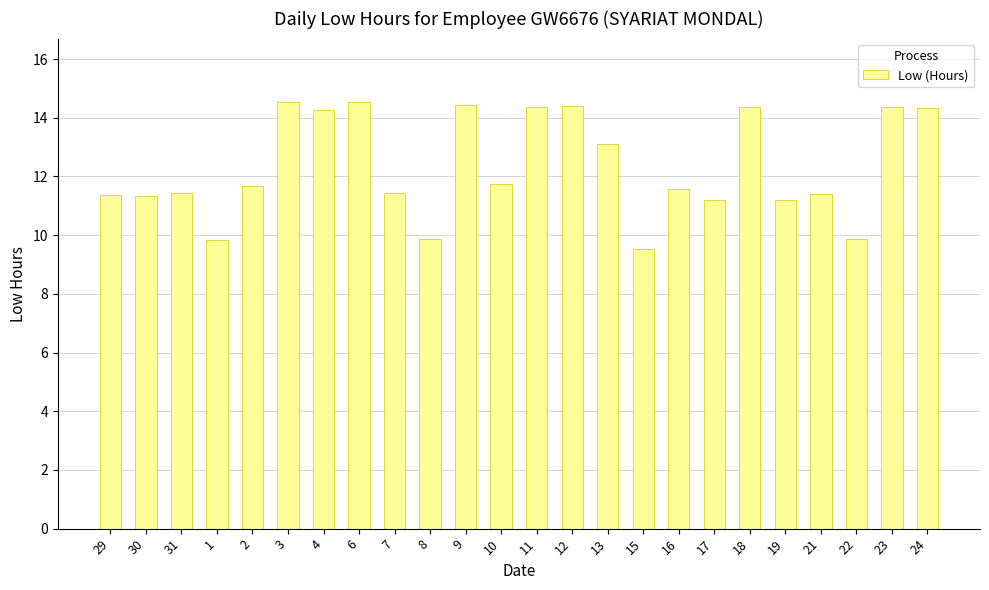

How many values are below 11?

4